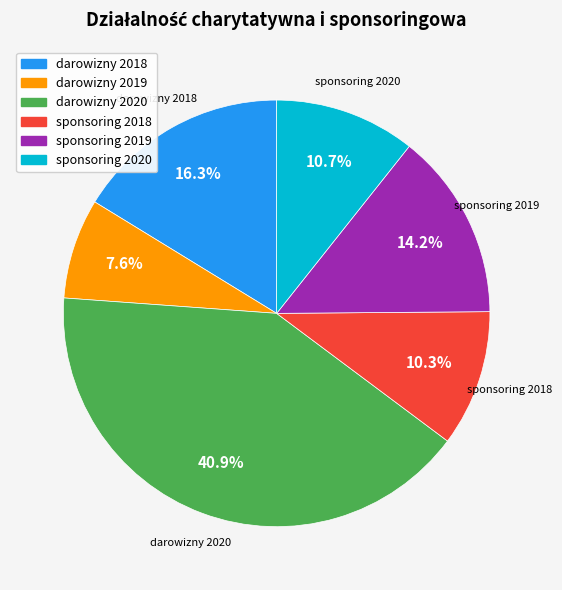

To the nearest percent, what portion does sponsoring 2020 represent?

11%